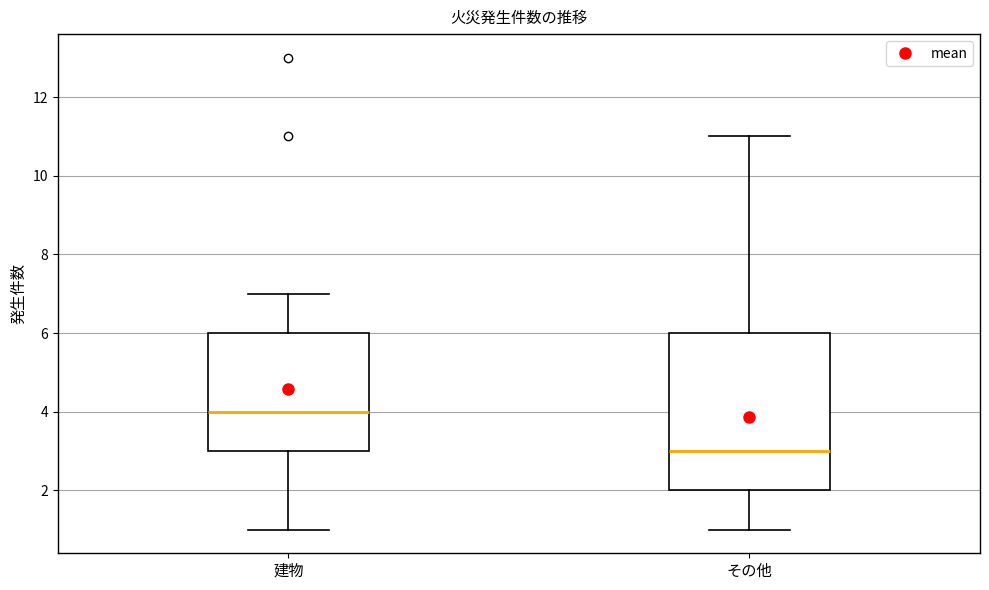

Where is the lower edge of the box for 建物 on the y-axis? The values are not printed on the chart, so give them approximately, as read against the axis.

3